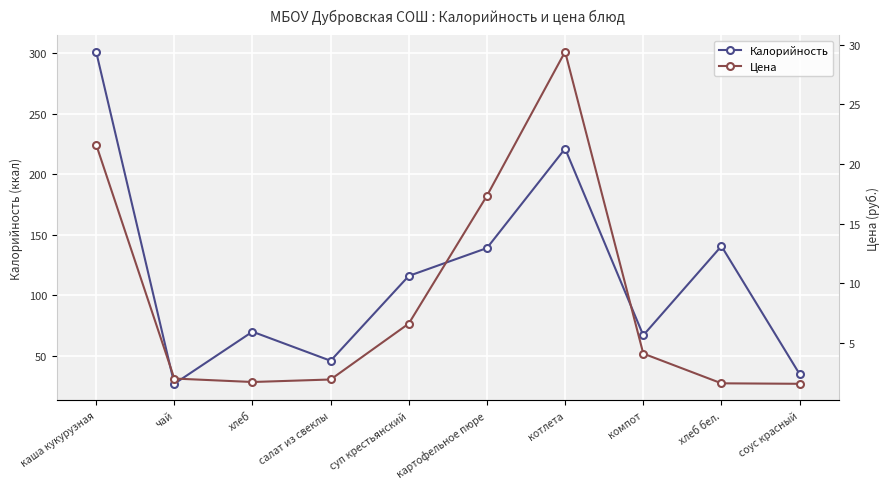

Reading left to right, list all the values displayed in this chart.

Калорийность: каша кукурузная=301.0	чай=27.0	хлеб=70.0	салат из свеклы=46.0	суп крестьянский=116.0	картофельное пюре=139.0	котлета=221.0	компот=67.0	хлеб бел.=140.6	соус красный=35.0
Цена: каша кукурузная=21.6	чай=2.0	хлеб=1.8	салат из свеклы=2.0	суп крестьянский=6.6	картофельное пюре=17.3	котлета=29.4	компот=4.1	хлеб бел.=1.6	соус красный=1.6